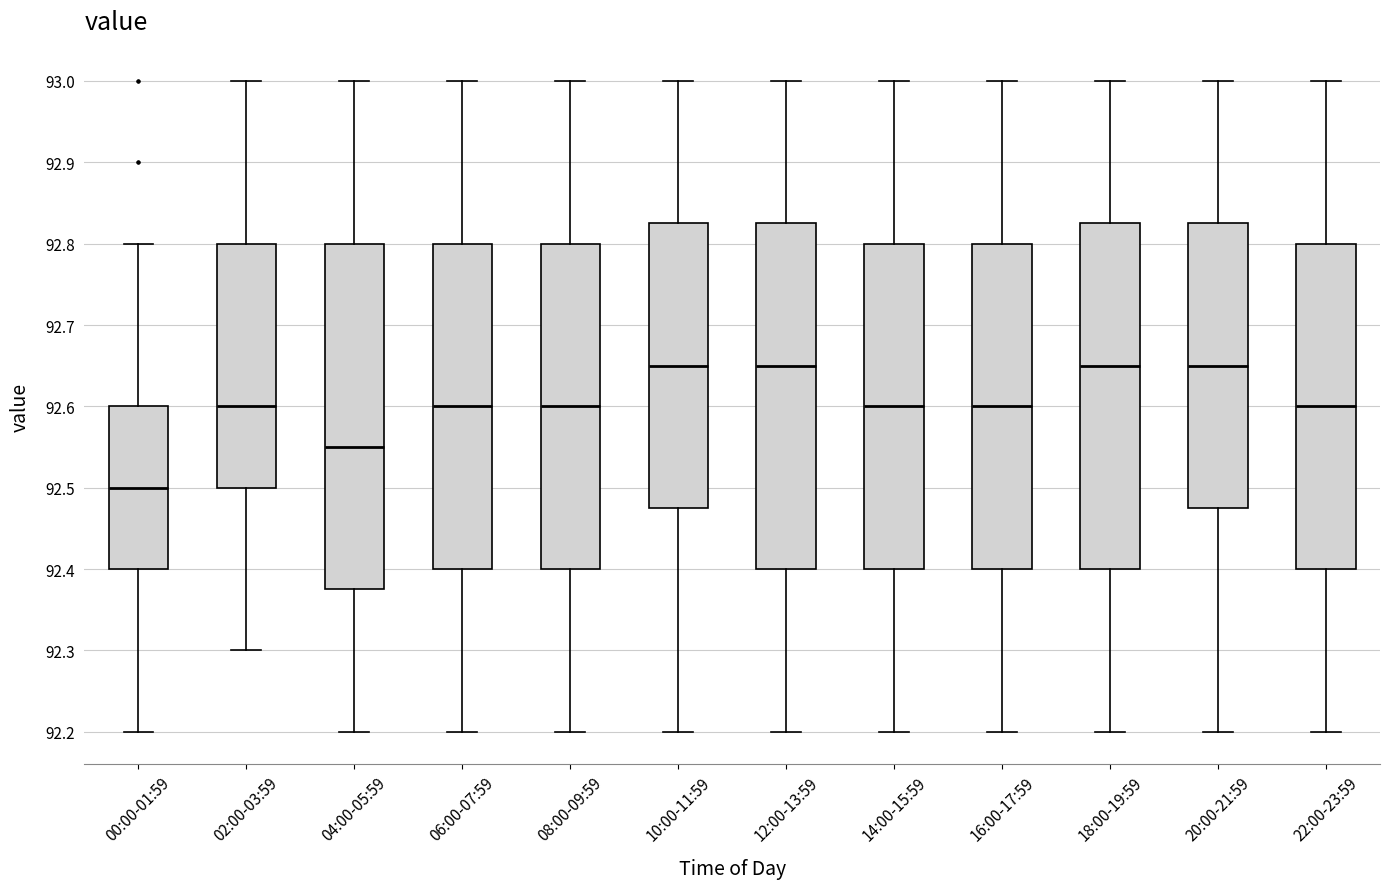

Where is the lower edge of the box for 20:00-21:59 on the y-axis? The values are not printed on the chart, so give them approximately, as read against the axis.

92.48